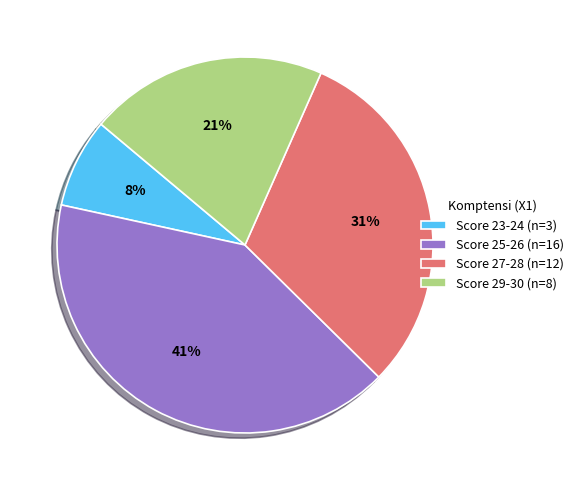

Does any single category account for the majority?

No